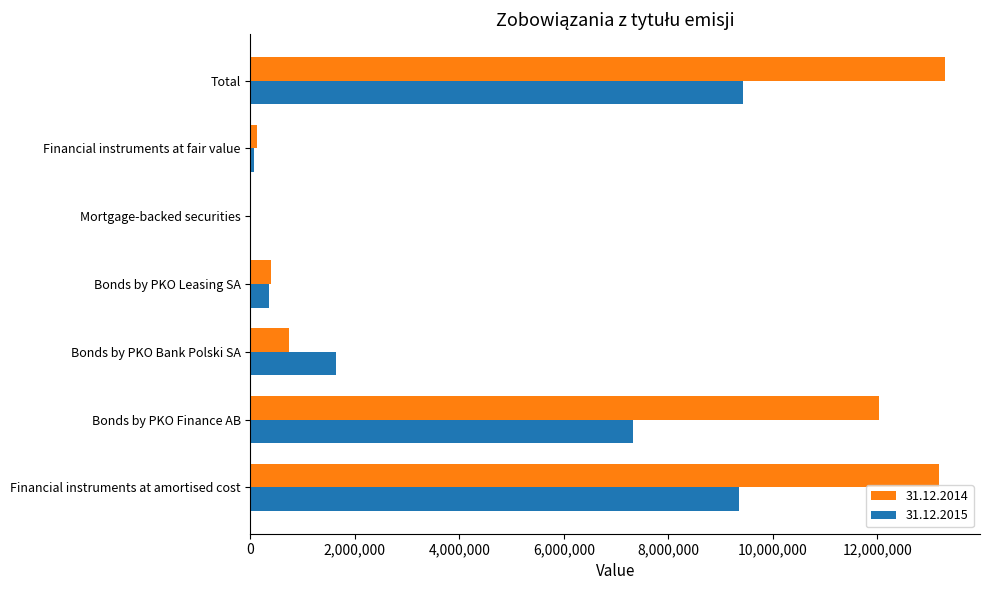

Which series has the largest total across all categories?

31.12.2014